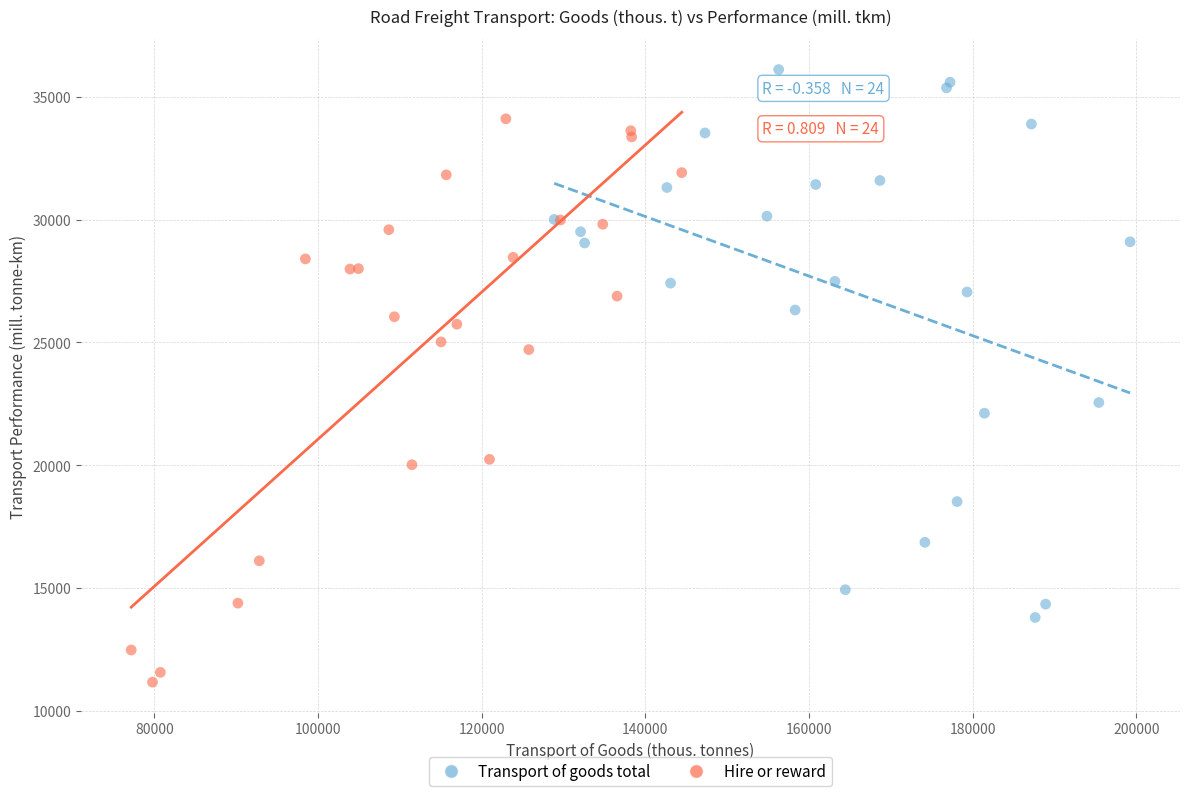

Which series contains the lowest Y value?

Hire or reward